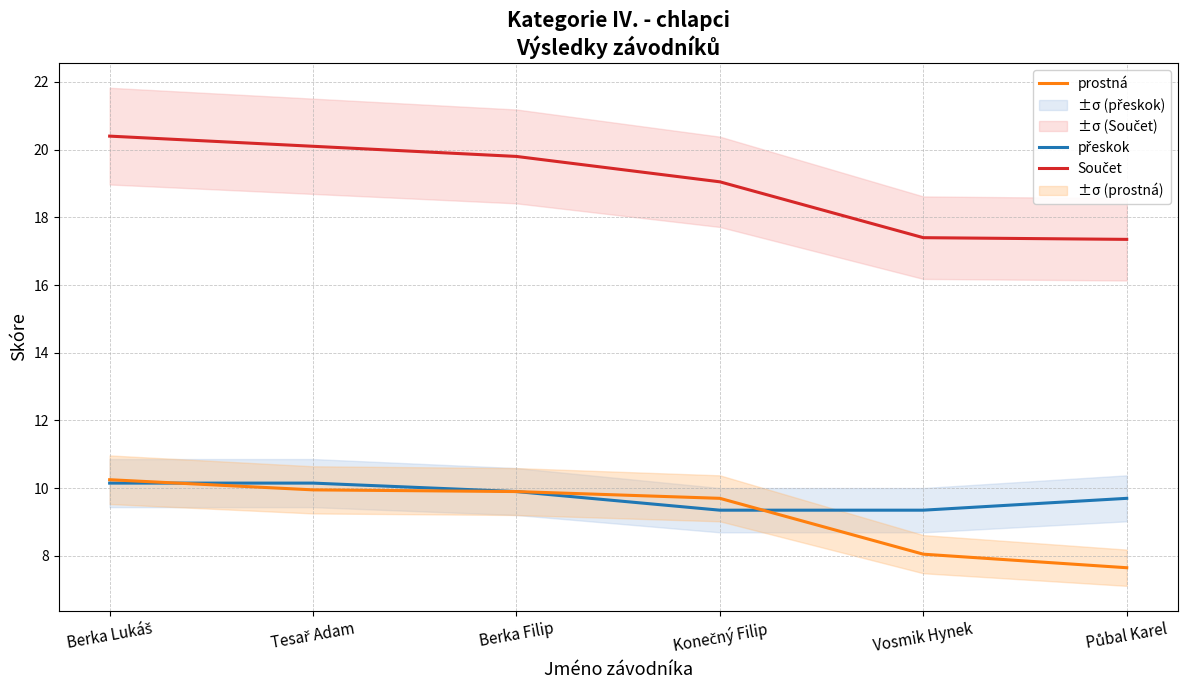

Reading right to left, what are all the values shown in this chart?

přeskok: Půbal Karel=9.7	Vosmik Hynek=9.3	Konečný Filip=9.3	Berka Filip=9.9	Tesař Adam=10.2	Berka Lukáš=10.2
prostná: Půbal Karel=7.7	Vosmik Hynek=8.1	Konečný Filip=9.7	Berka Filip=9.9	Tesař Adam=9.9	Berka Lukáš=10.2
Součet: Půbal Karel=17.4	Vosmik Hynek=17.4	Konečný Filip=19.0	Berka Filip=19.8	Tesař Adam=20.1	Berka Lukáš=20.4